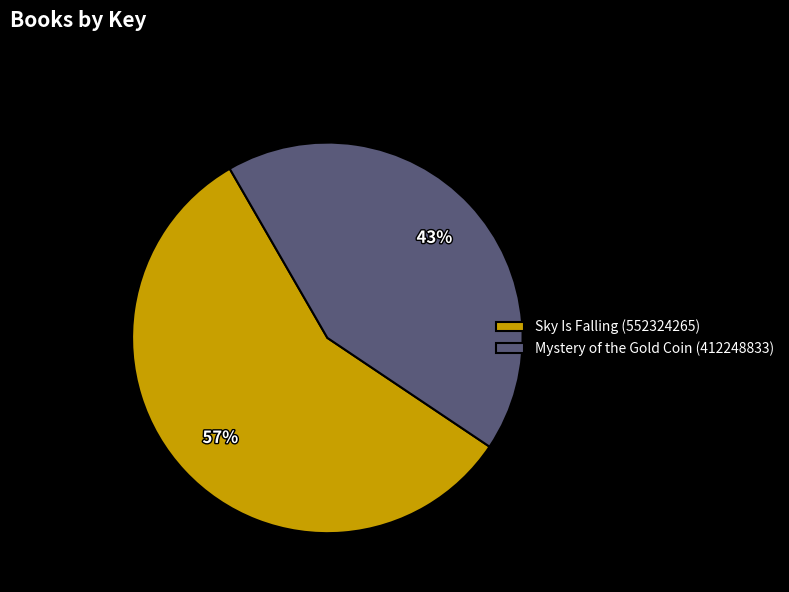

To the nearest percent, what is the combined percentage of Sky Is Falling (552324265) and Mystery of the Gold Coin (412248833)?

100%